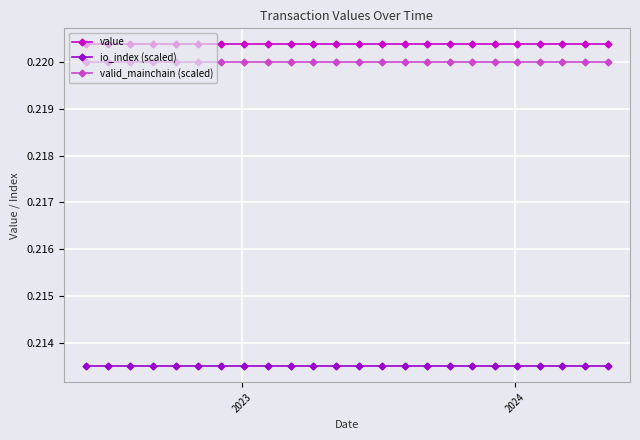

At how many categories does at least one series exceed 0?

24